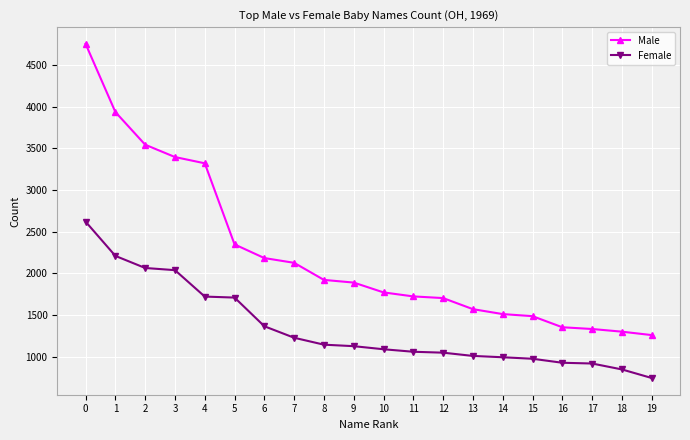

What is the value of the Male point at the 2nd from the left?

3937